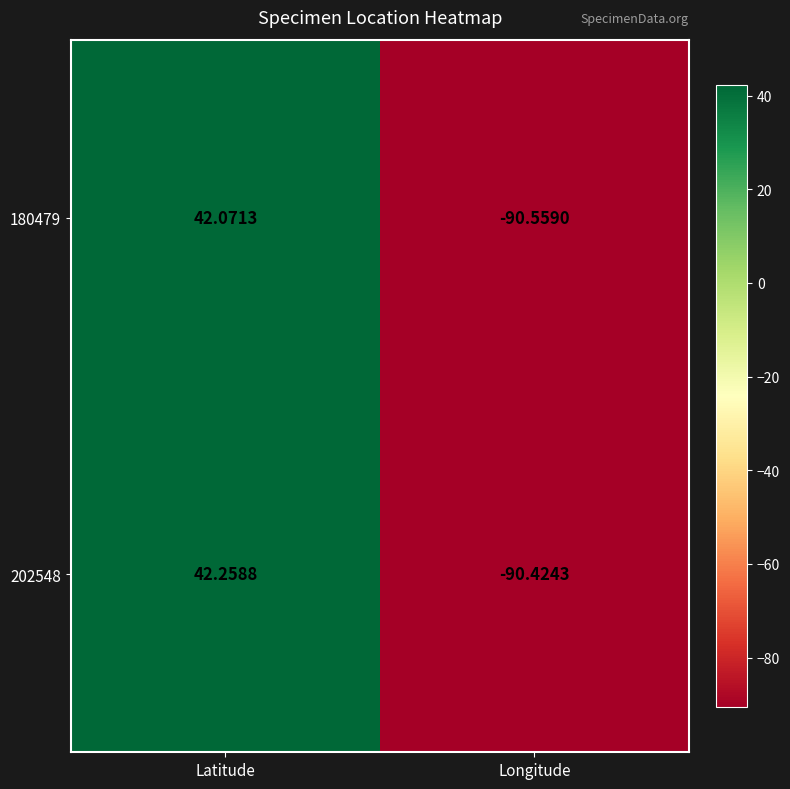

At which category is the sum across all series the highest?

Latitude